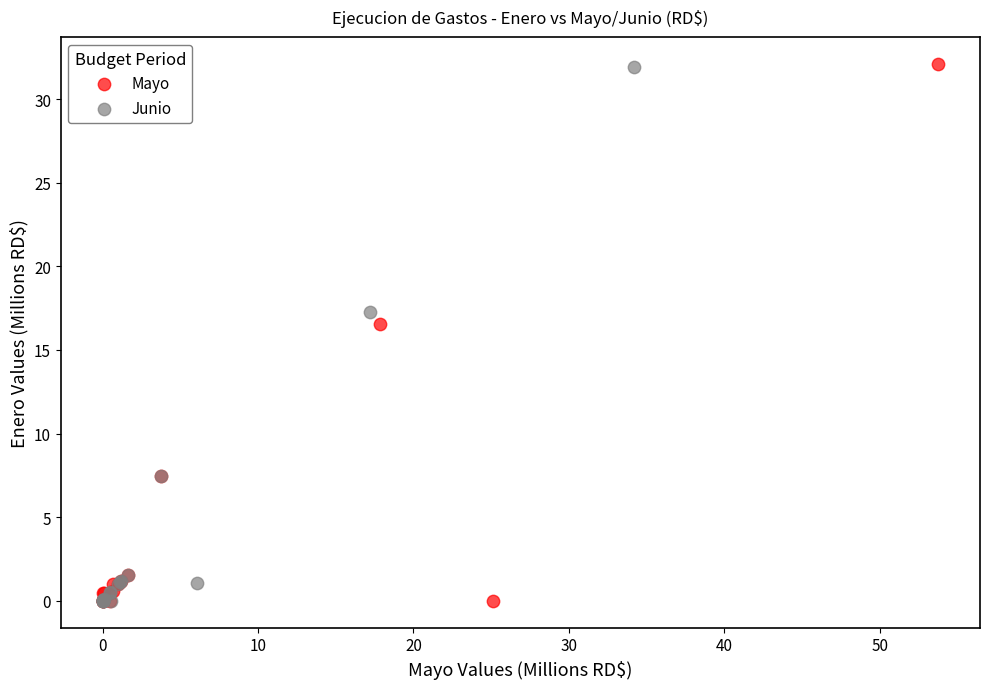

Which series has the largest Y range (max minus min)?

Mayo